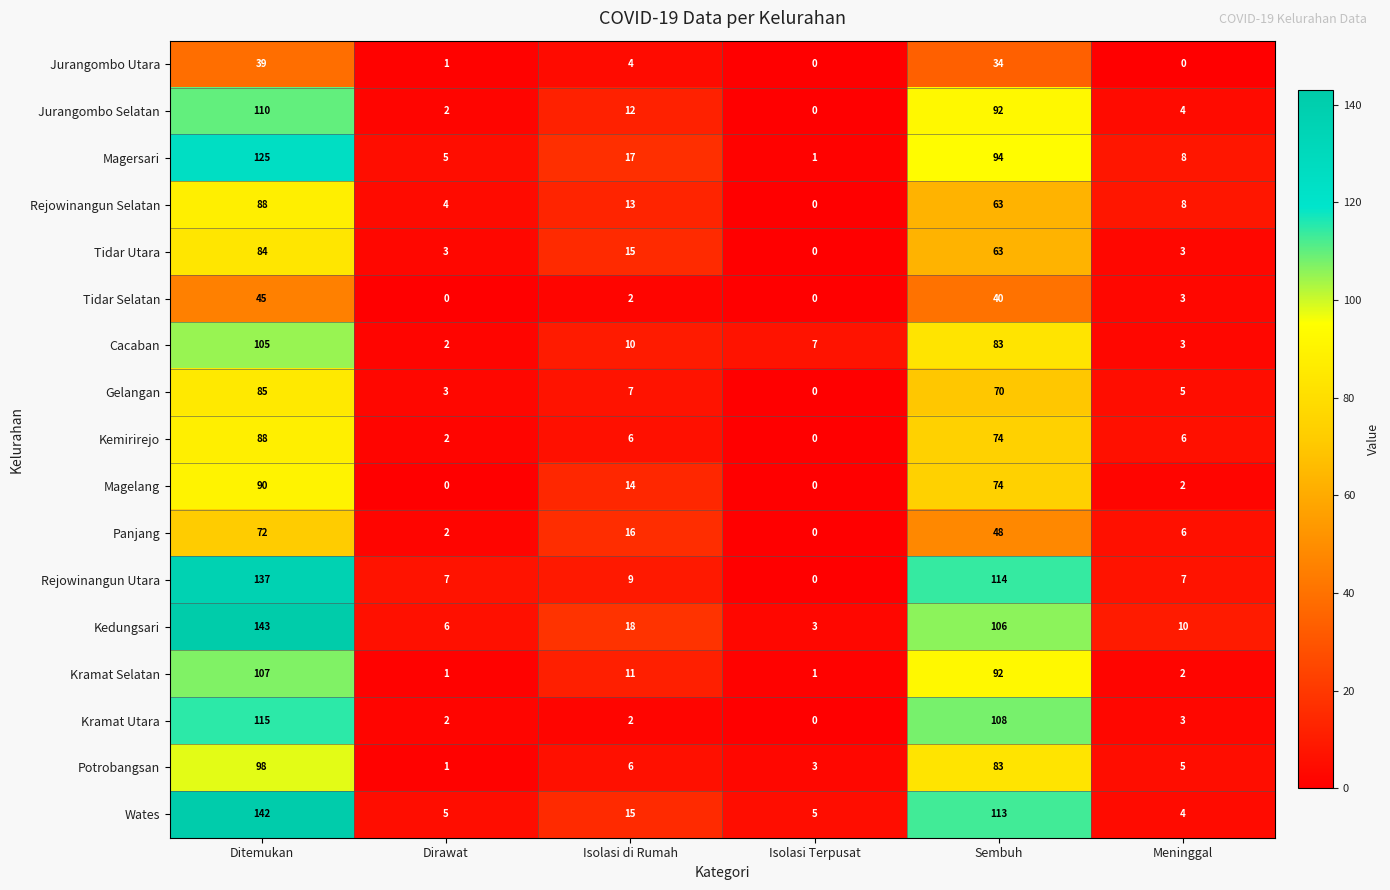

The value of Cacaban at Isolasi Terpusat is 11. True or false?

False